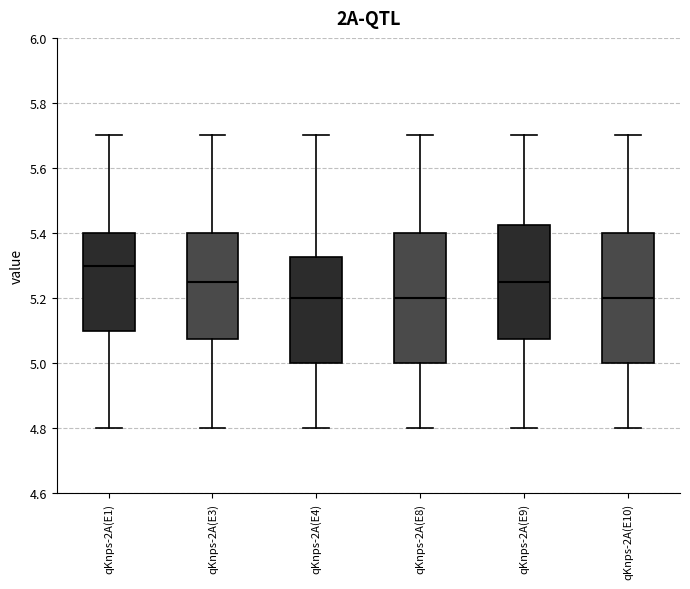

Reading left to right, transcribe this box plot: for each box, give where its median line is, the range the box spans, and where its two whiskers end, as read against the y-axis. The values are not printed on the chart, so give them approximately, as read against the axis.

qKnps-2A(E1): median 5.30, box 5.10 to 5.40, whiskers 4.80 to 5.70
qKnps-2A(E3): median 5.26, box 5.08 to 5.40, whiskers 4.80 to 5.70
qKnps-2A(E4): median 5.20, box 5.00 to 5.32, whiskers 4.80 to 5.70
qKnps-2A(E8): median 5.20, box 5.00 to 5.40, whiskers 4.80 to 5.70
qKnps-2A(E9): median 5.26, box 5.08 to 5.42, whiskers 4.80 to 5.70
qKnps-2A(E10): median 5.20, box 5.00 to 5.40, whiskers 4.80 to 5.70